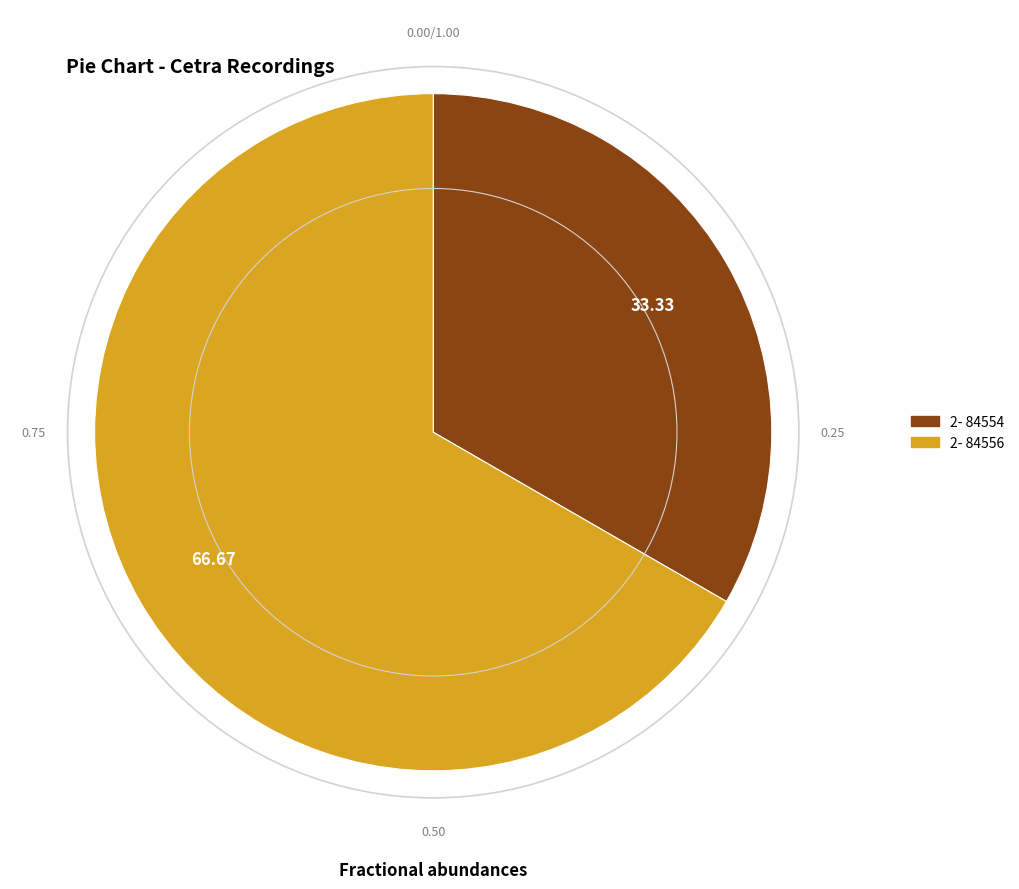

How many segments does this pie chart have?

2